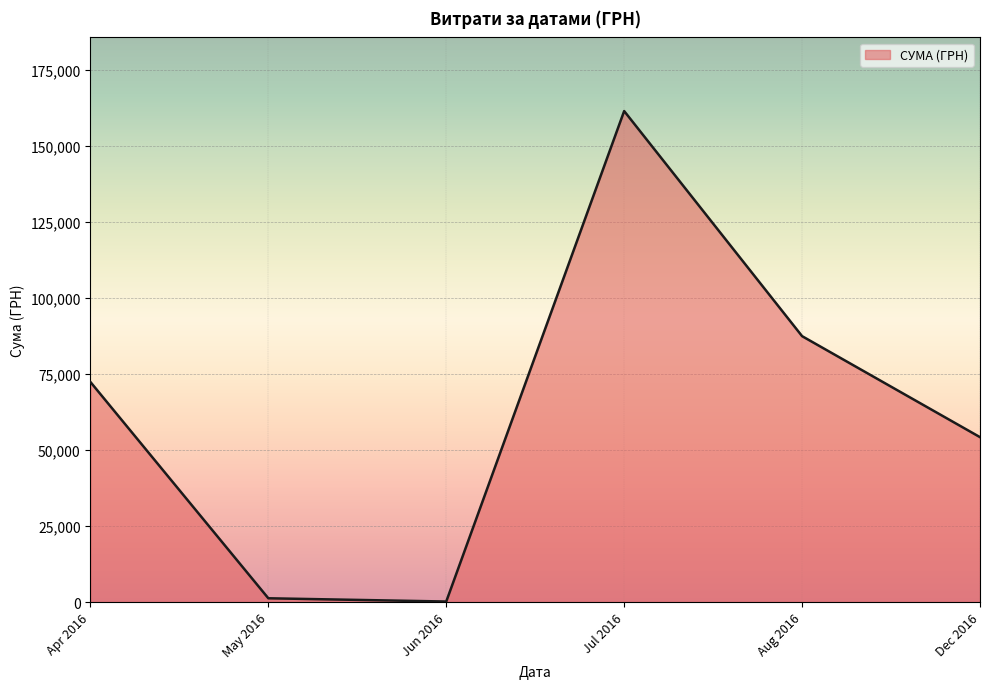

How many lines are shown in the chart?

1